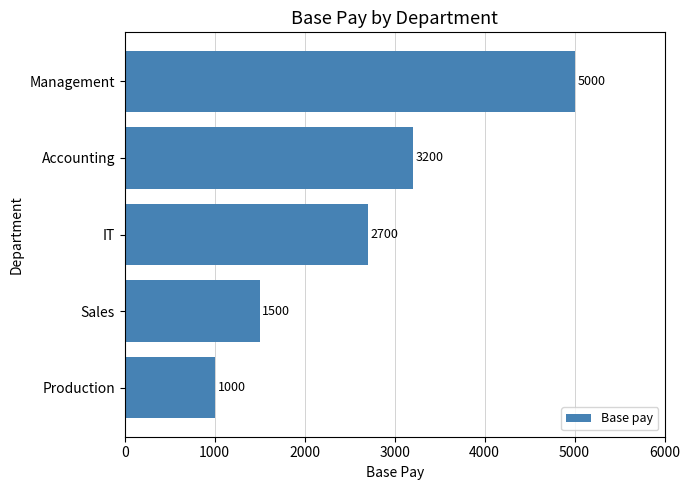

How many bars are there in total?

5